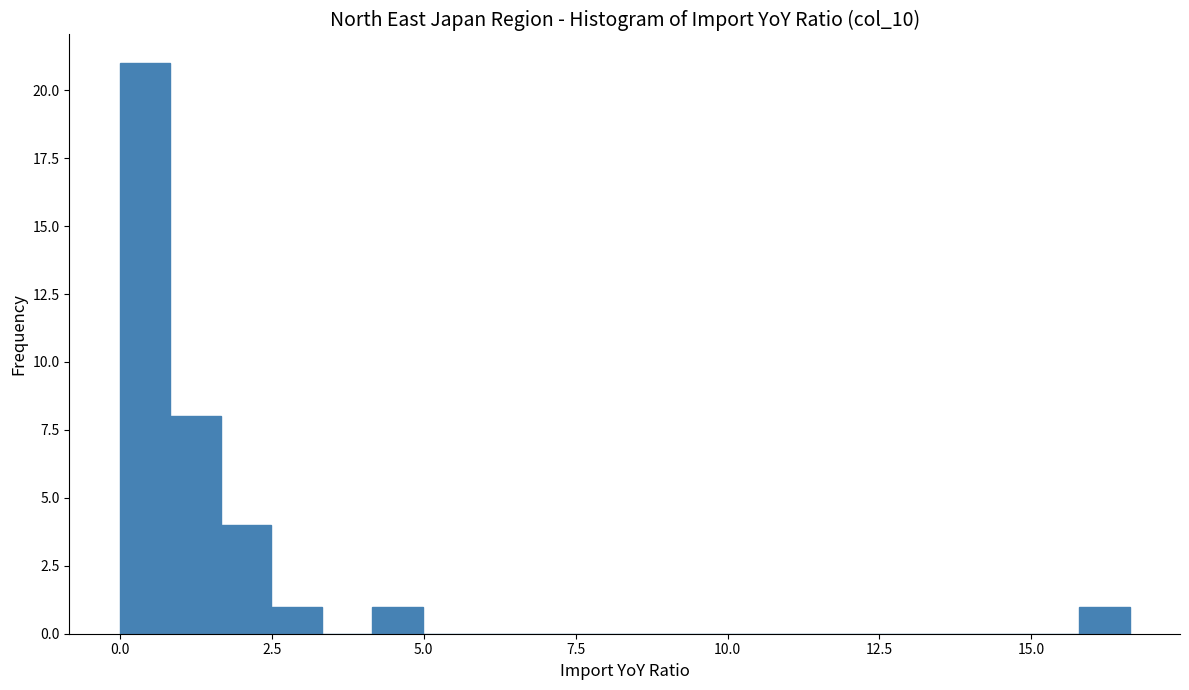

Read against the x-axis, roughly where is the centre of the tallest bar?

0.5